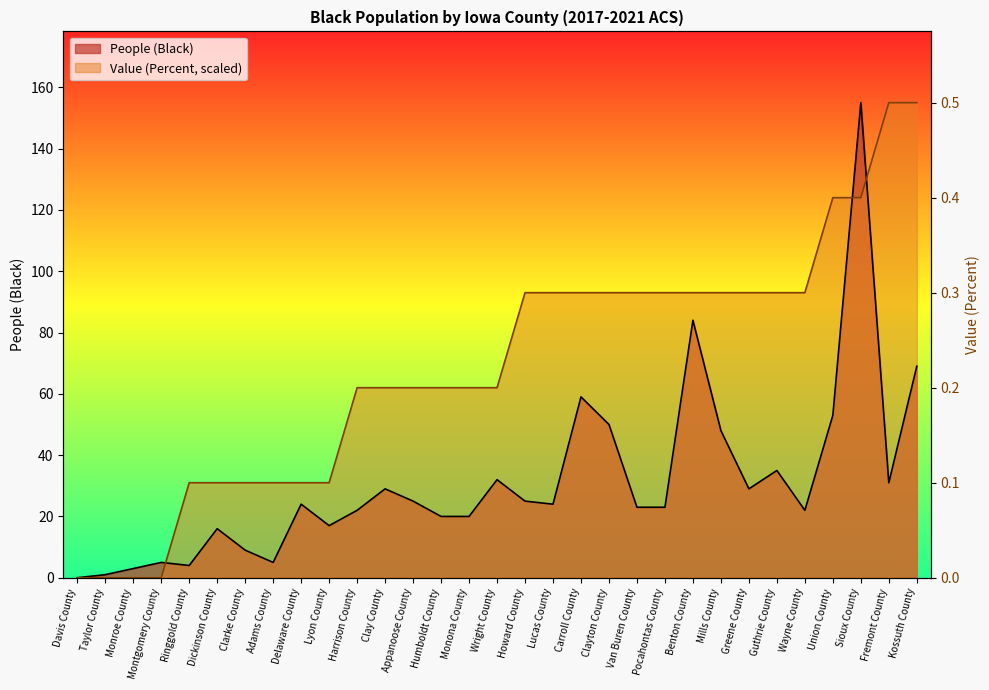

Which series ends up on top after the final intersection of People (Black) and Value (Percent)?

Value (Percent)